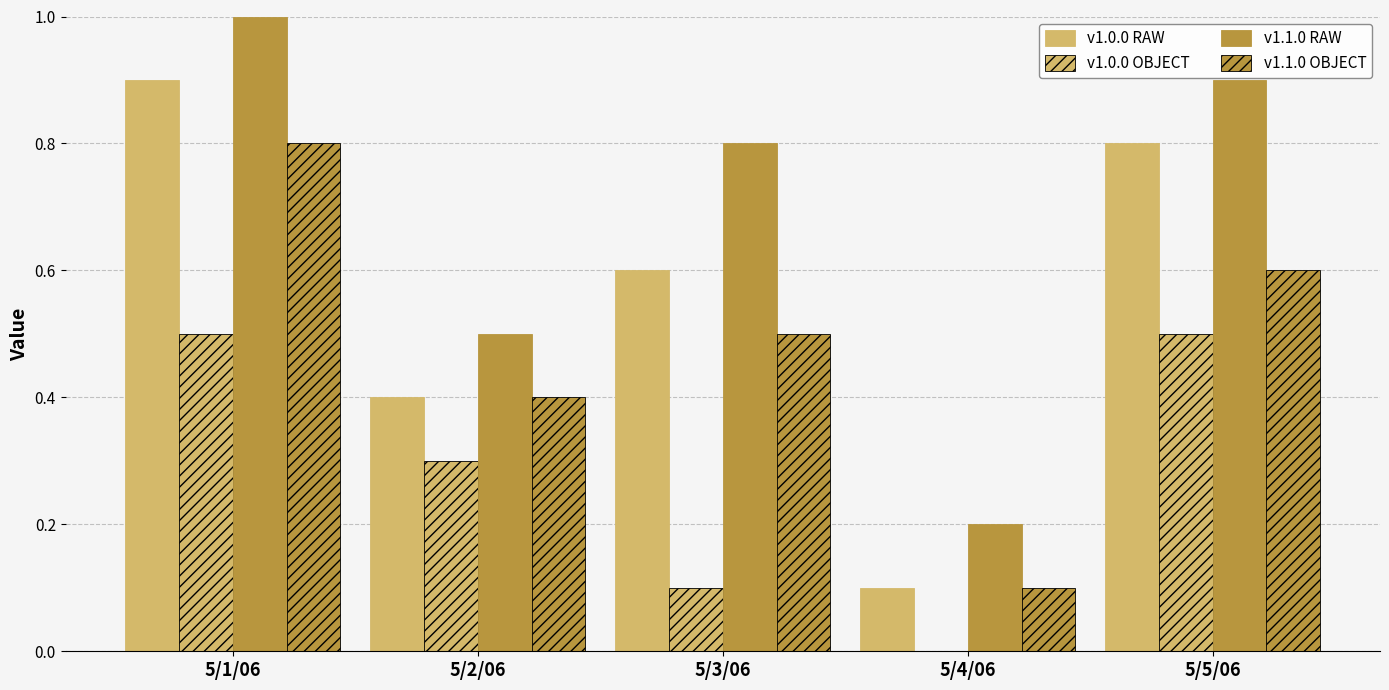

Are the bars horizontal?

No